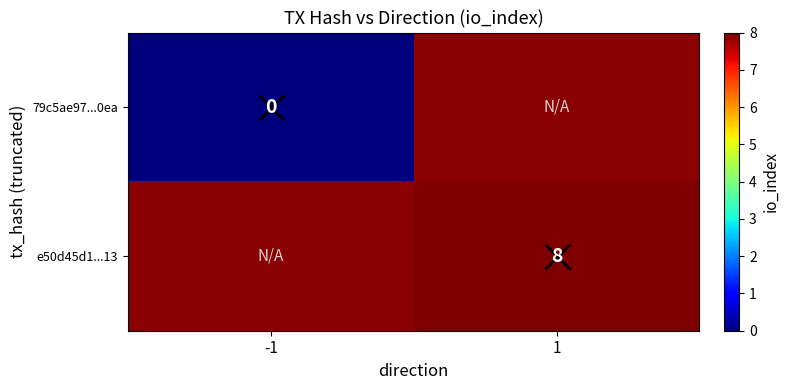

The value of e50d45d1...13 at 1 is 4. True or false?

False